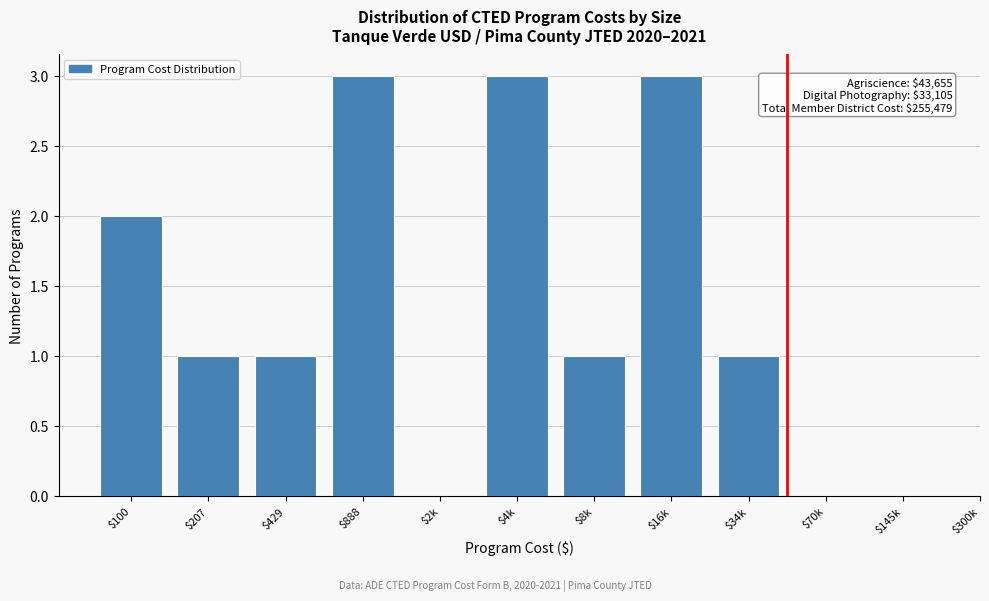

The value at $2k is 1. True or false?

False